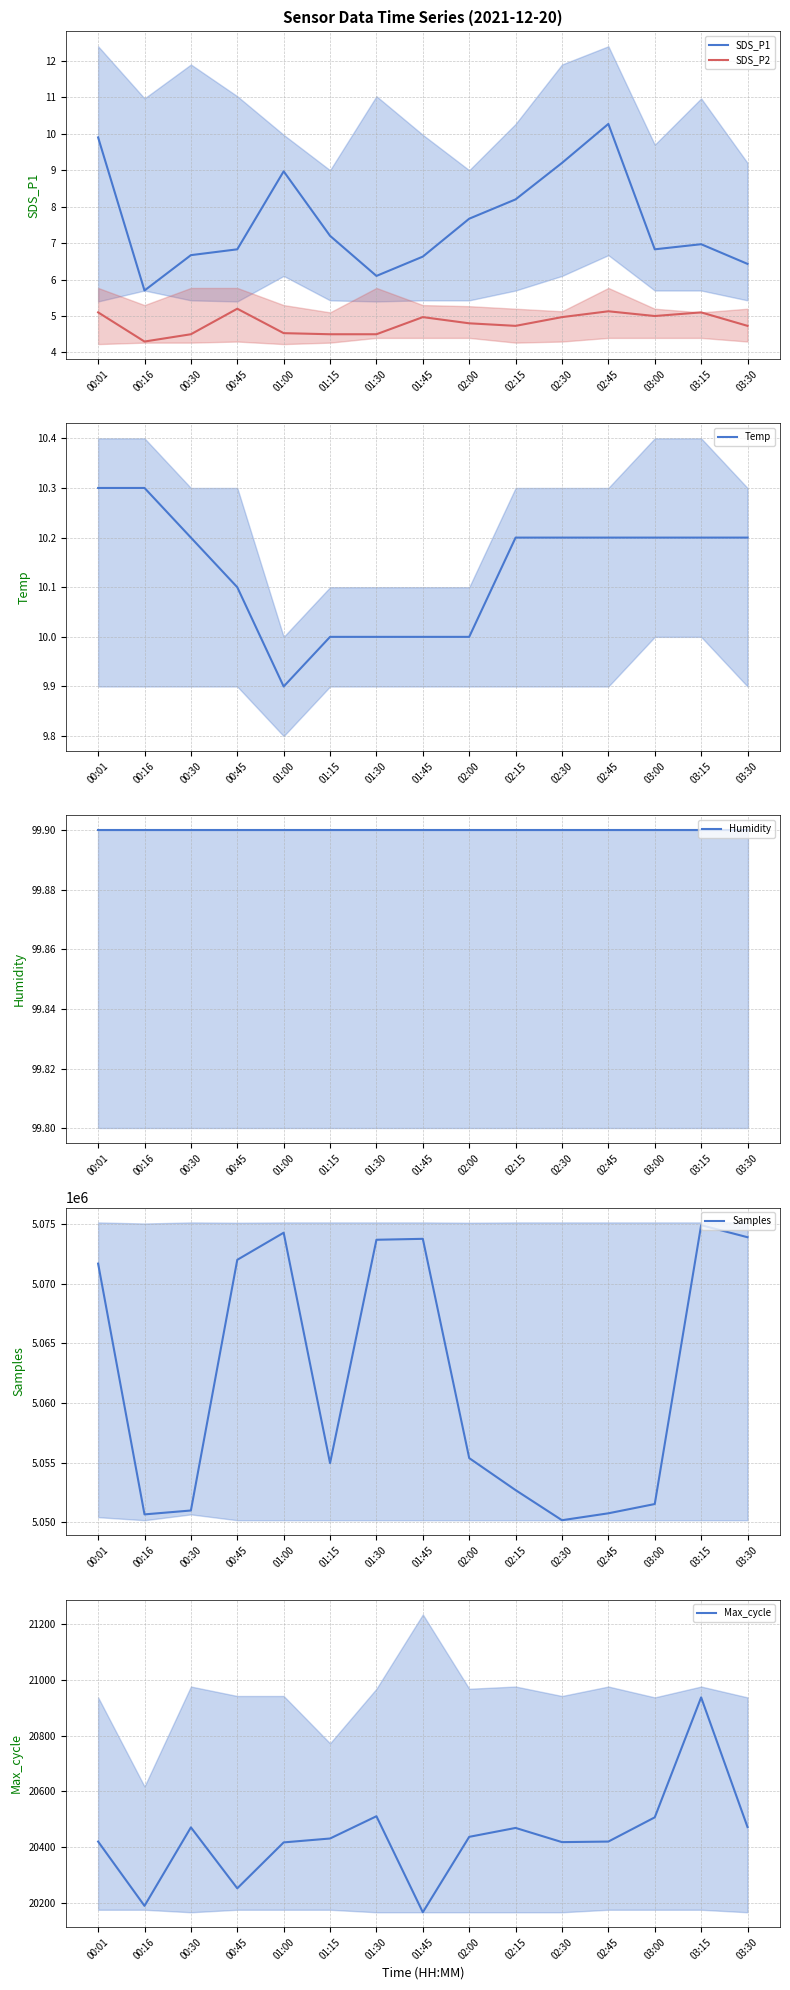

True or false: Humidity and SDS_P2 intersect in this chart.

False